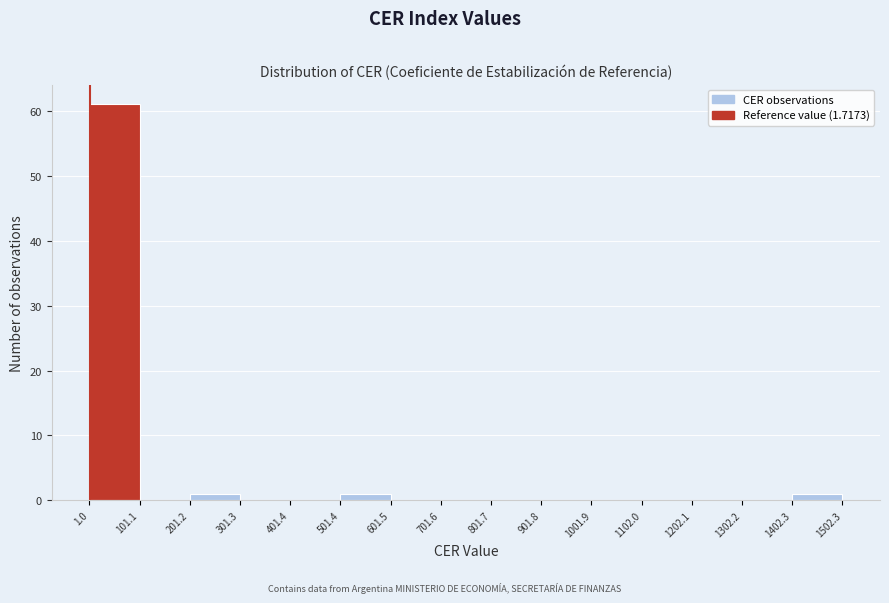

Reading left to right, transcribe this chart: for each bar, give the range it covers on the x-axis and its height. The values are not printed on the chart, so give them approximately, as read against the axis.

1.0 to 101.1: 61
101.1 to 201.2: 0
201.2 to 301.3: 1
301.3 to 401.4: 0
401.4 to 501.4: 0
501.4 to 601.5: 1
601.5 to 701.6: 0
701.6 to 801.7: 0
801.7 to 901.8: 0
901.8 to 1001.9: 0
1001.9 to 1102.0: 0
1102.0 to 1202.1: 0
1202.1 to 1302.2: 0
1302.2 to 1402.3: 0
1402.3 to 1502.3: 1